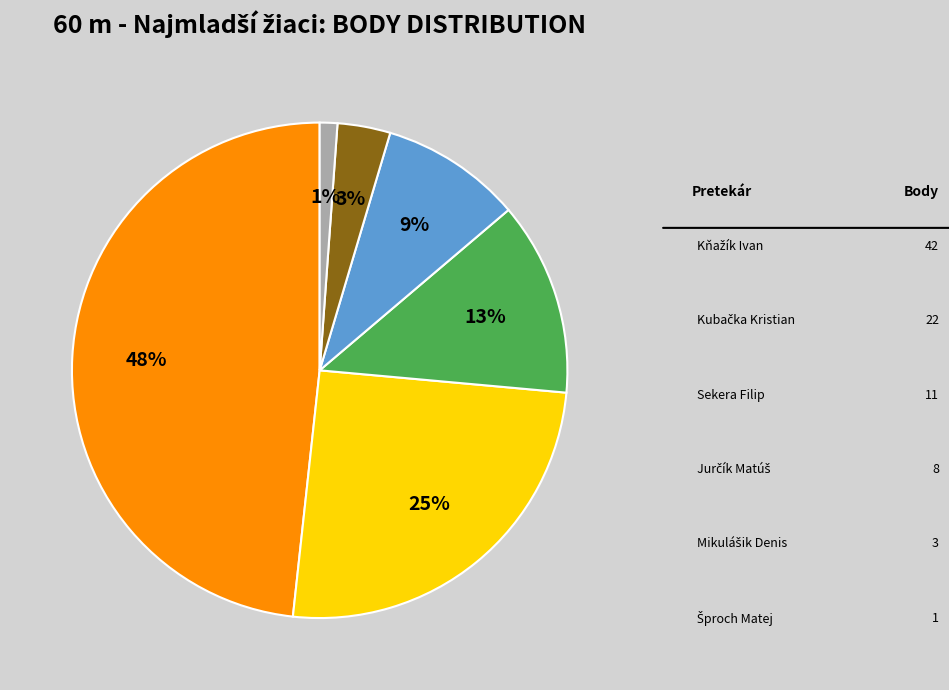

To the nearest percent, what is the average slice percentage?

17%